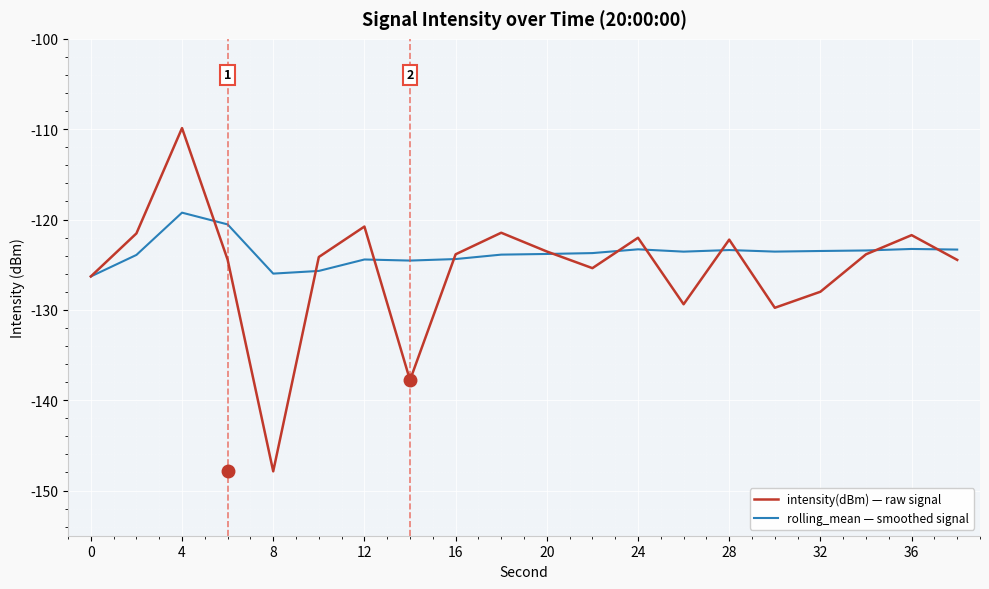

List the series in order of their peak value, highest first.

intensity(dBm) — raw signal, rolling_mean — smoothed signal